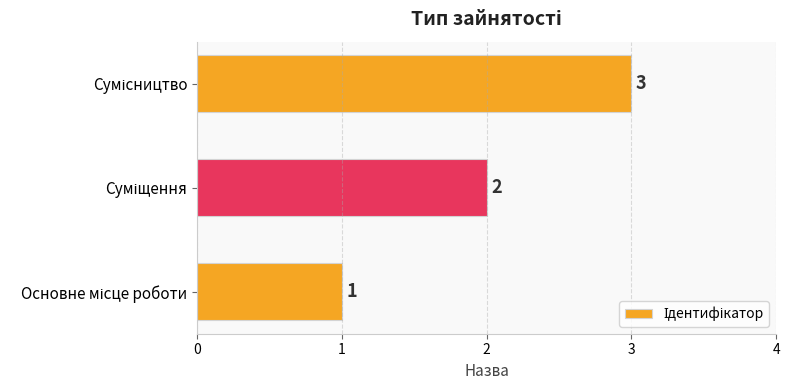

How many bars are there in total?

3